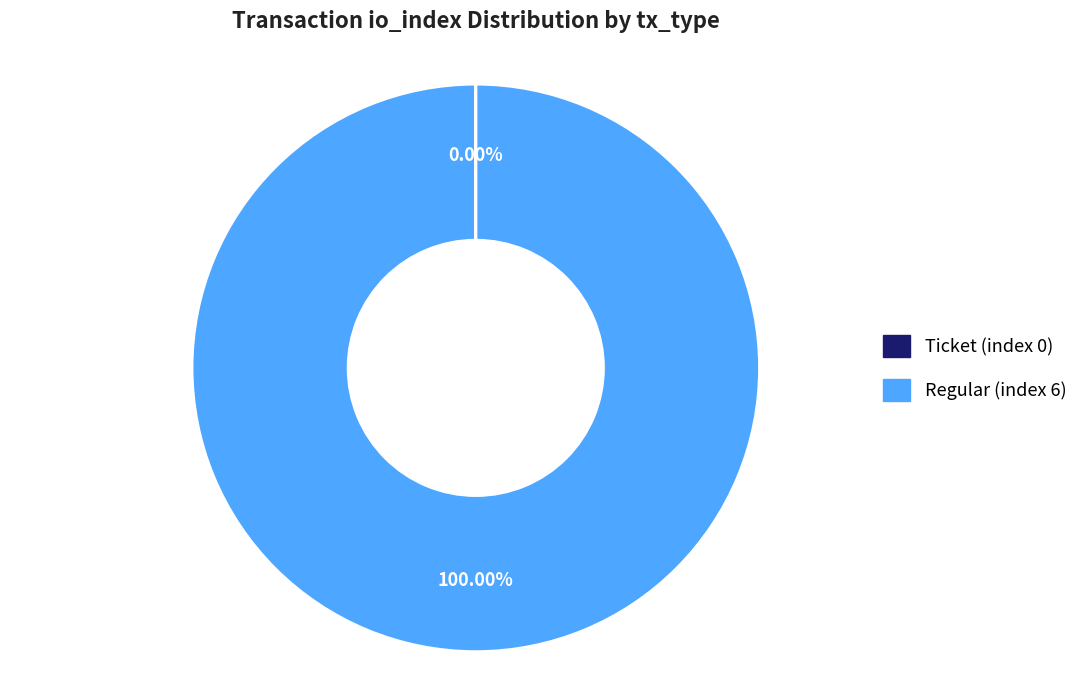

Which slice represents more than half of the pie?

Regular (index 6)